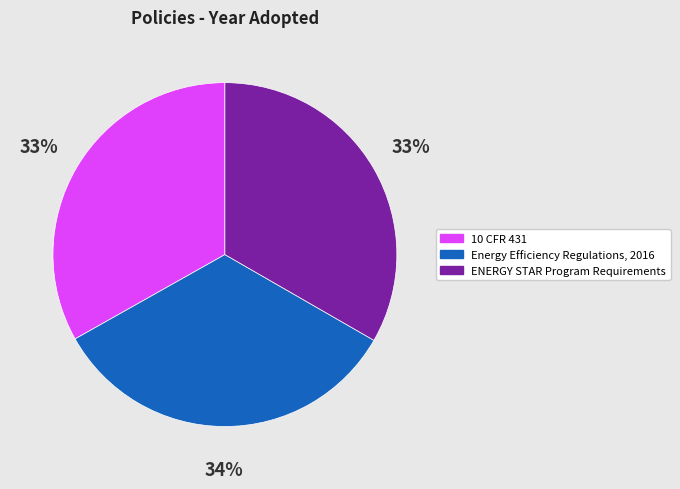

What percentage is the 10 CFR 431 slice, to the nearest percent?

33%